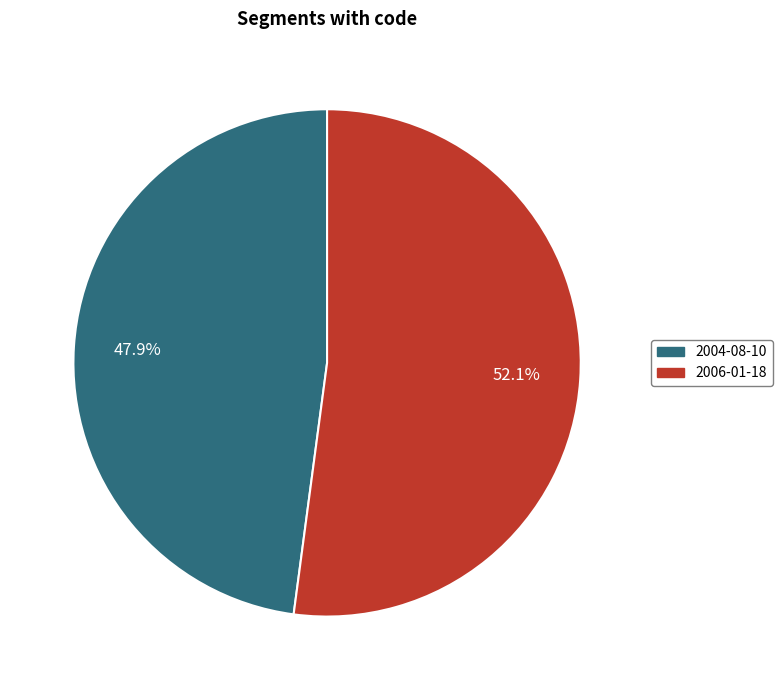

What percentage is the 2004-08-10 slice, to the nearest percent?

48%